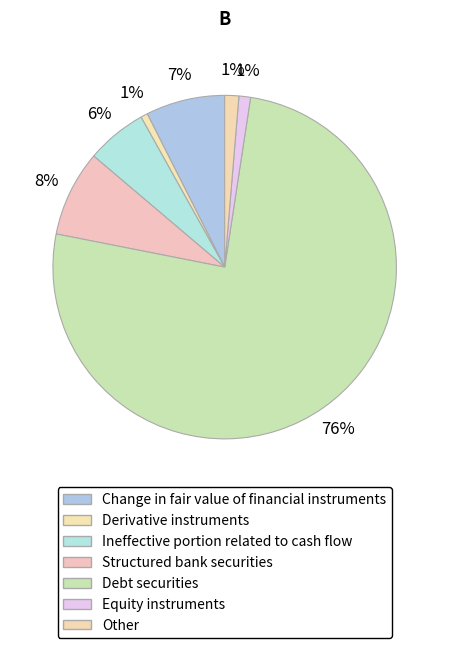

How many segments does this pie chart have?

7